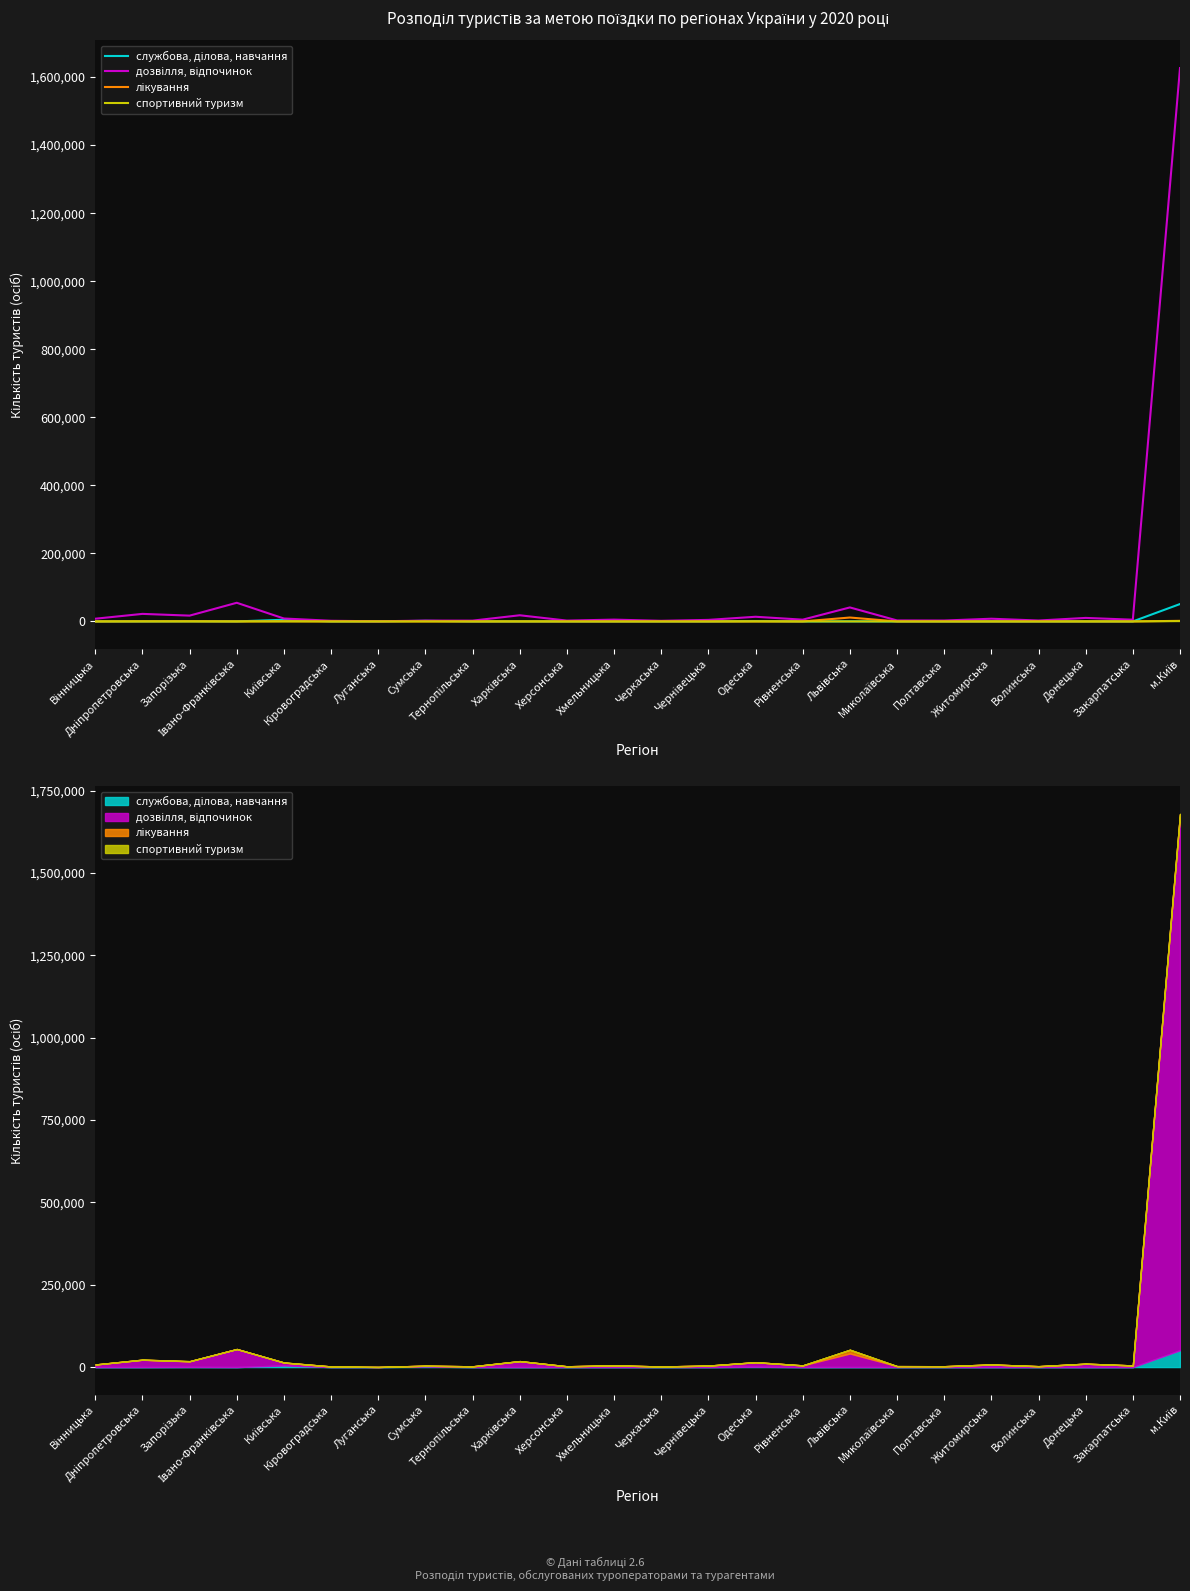

Reading left to right, list all the values displayed in this chart.

службова, ділова, навчання: 0	64	450	55	4897	0	0	1755	0	18	0	0	0	24	1141	0	125	0	0	0	24	0	0	51074
дозвілля, відпочинок: 7936	22156	17047	54805	8587	1924	402	2440	2318	18091	2426	5311	1809	4504	13703	5186	41118	2888	2636	7936	2657	10312	5052	1626183
лікування: 0	283	487	4	495	13	2	4	0	55	0	1	2	7	10	0	11447	2	0	0	69	10	0	1712
спортивний туризм: 0	108	0	0	15	0	0	0	0	0	0	0	0	20	67	0	0	0	0	0	0	2	0	953